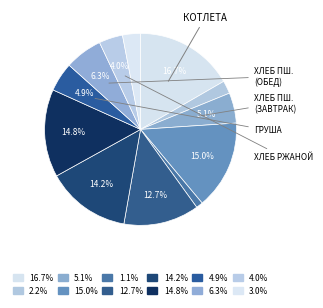

Count the number of slices in the pie.

12